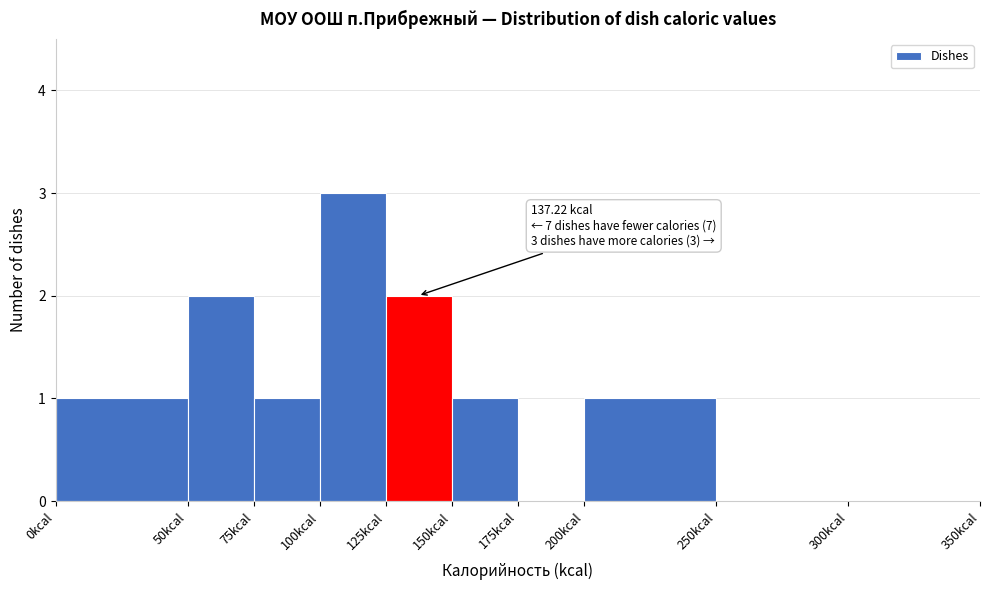

Which range on the x-axis has the tallest bar?

100 to 125